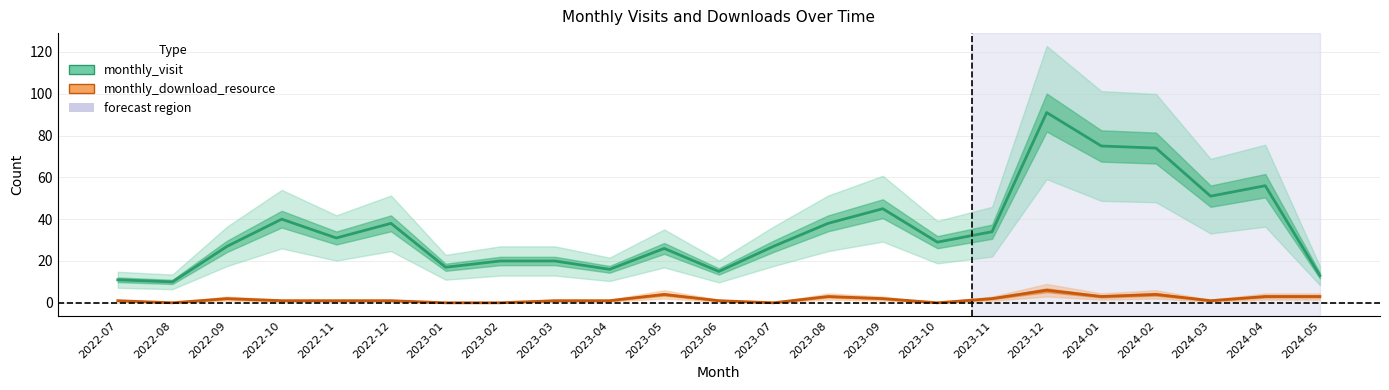

At how many categories does at least one series exceed 85?

1